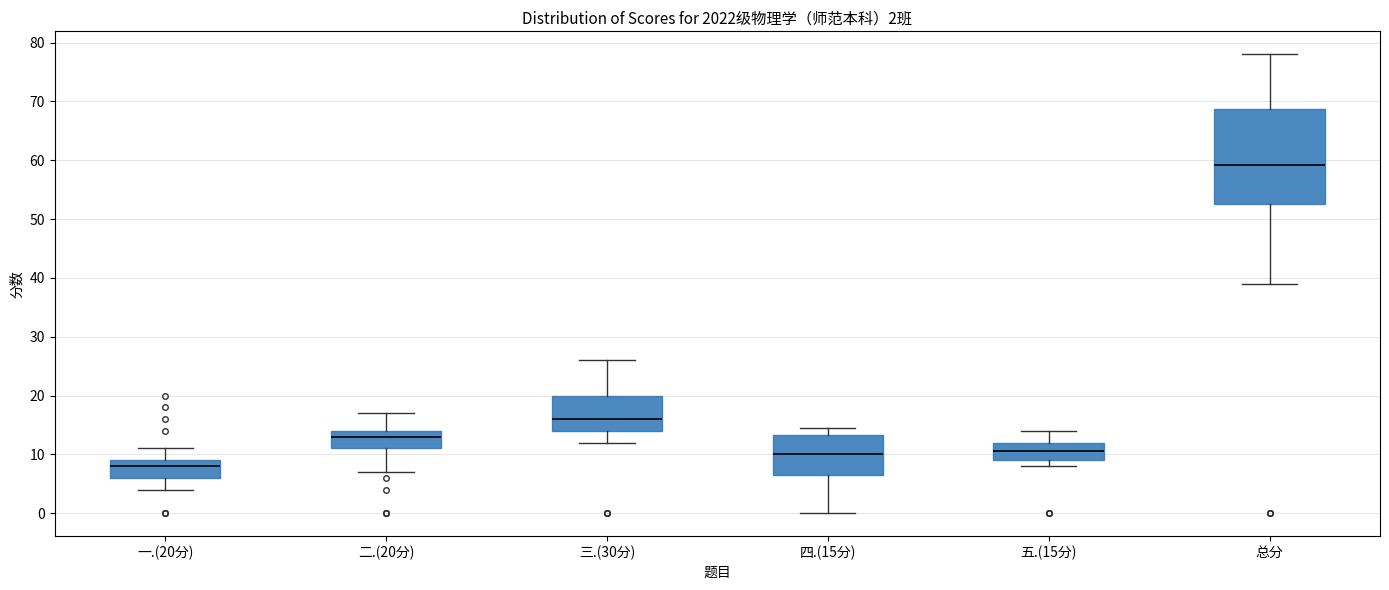

Comparing the boxes themselves (not the whiskers), which one is the tallest?

总分